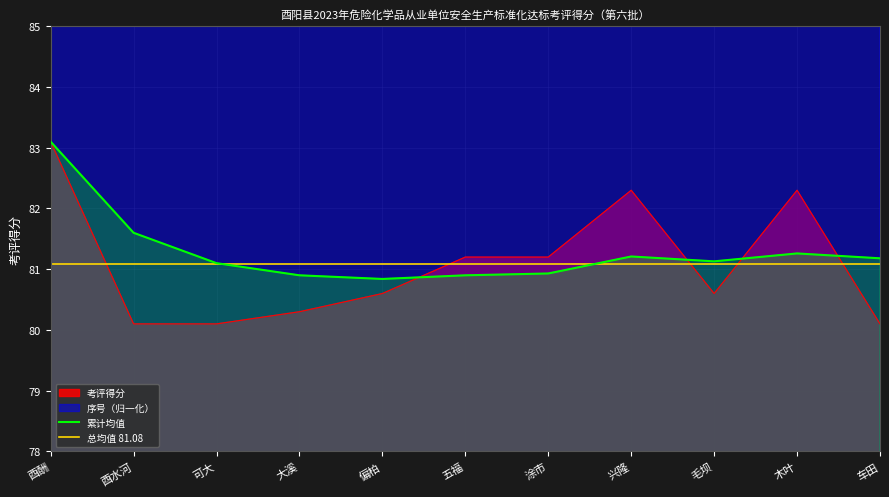

The value of 编号 at 大溪 is 96.7. True or false?

True